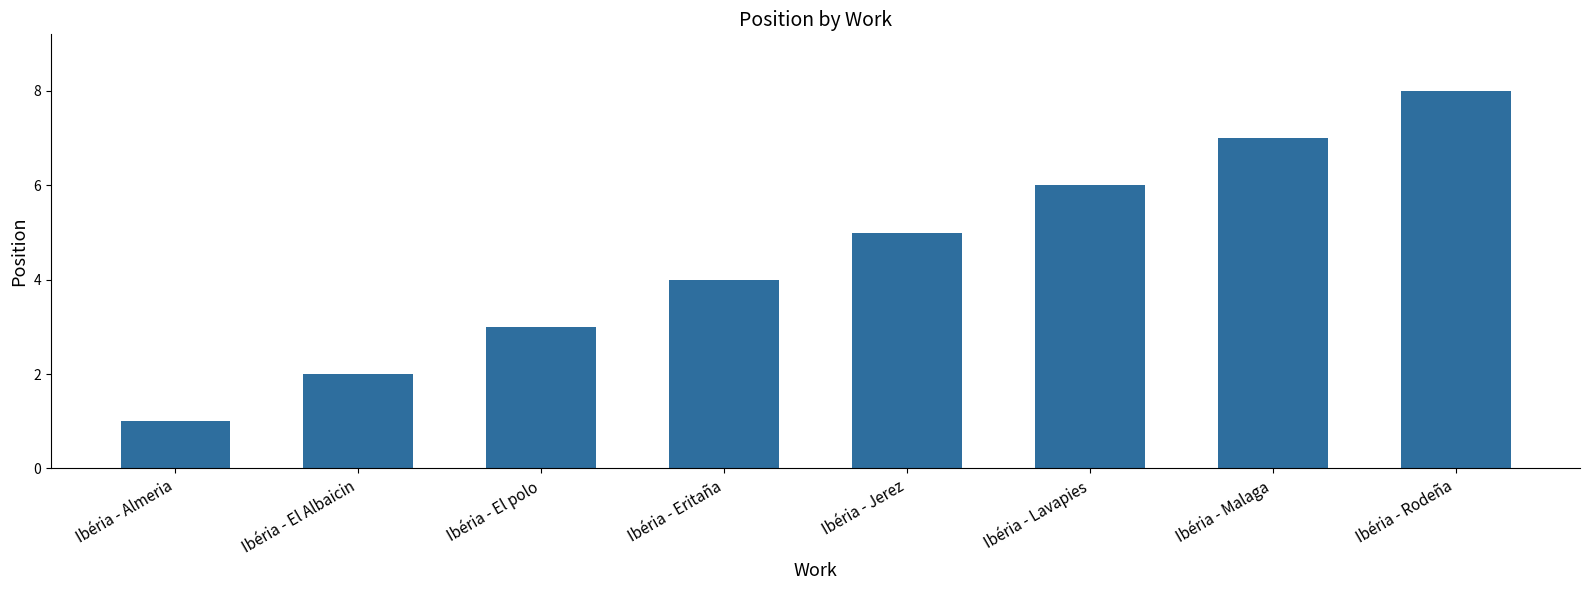

Does the chart contain stacked bars?

No